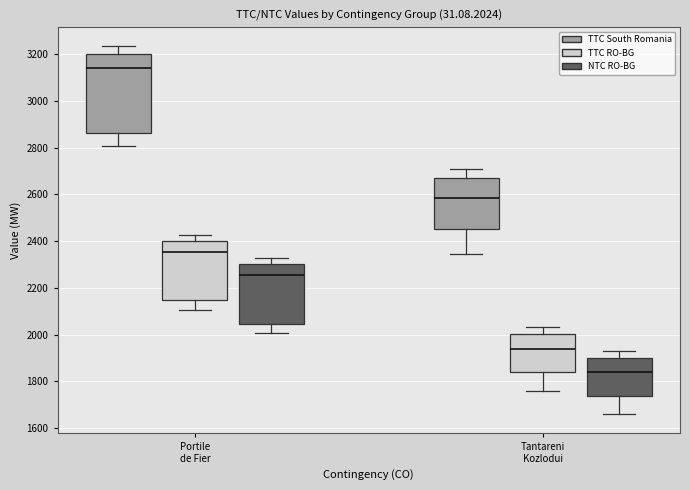

Reading left to right, read every box against the y-axis: the position of its median line, the range the box covers, and the ends of its whiskers. The values are not printed on the chart, so give them approximately, as read against the axis.

Portile de Fier (TTC South Romania): median 3140, box 2860 to 3200, whiskers 2800 to 3240
Portile de Fier (TTC RO-BG): median 2360, box 2140 to 2400, whiskers 2100 to 2420
Portile de Fier (NTC RO-BG): median 2260, box 2040 to 2300, whiskers 2000 to 2320
Tantareni Kozlodui (TTC South Romania): median 2580, box 2460 to 2680, whiskers 2340 to 2700
Tantareni Kozlodui (TTC RO-BG): median 1940, box 1840 to 2000, whiskers 1760 to 2040
Tantareni Kozlodui (NTC RO-BG): median 1840, box 1740 to 1900, whiskers 1660 to 1940